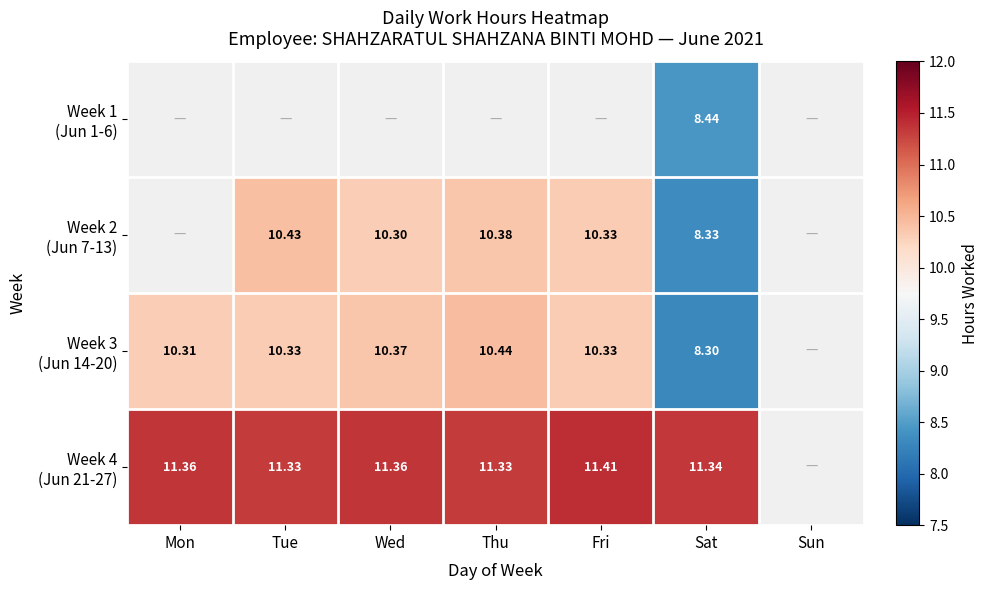

Rank the series at Fri from lowest to highest value.

Week 1 (Jun 1-6), Week 2 (Jun 7-13), Week 3 (Jun 14-20), Week 4 (Jun 21-27)